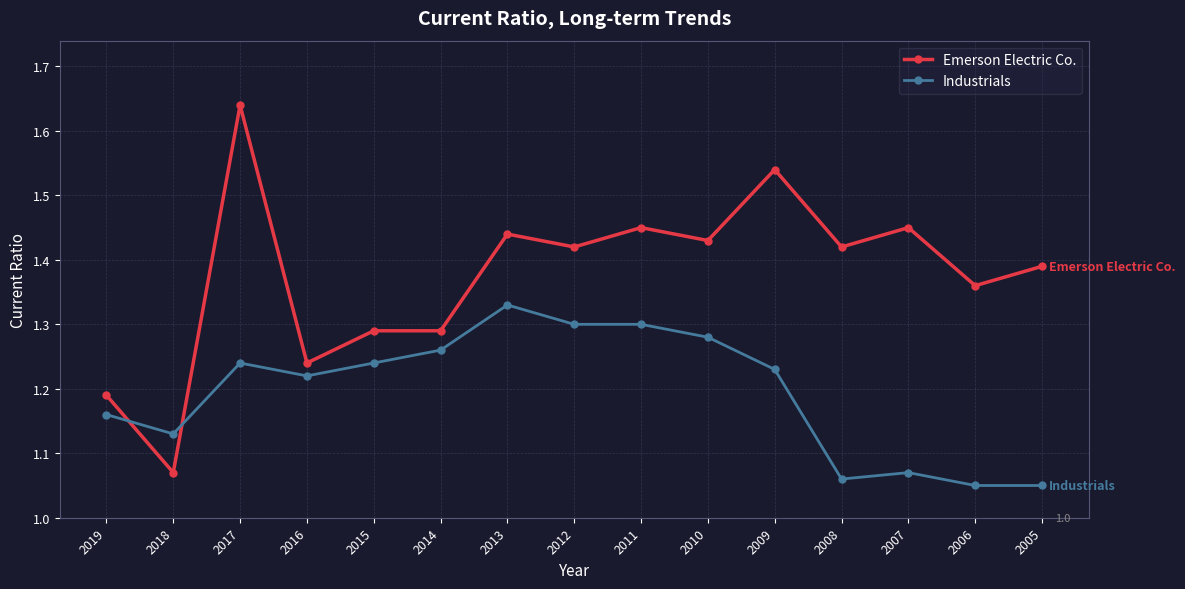

At which category does Industrials reach its first local peak?

2017